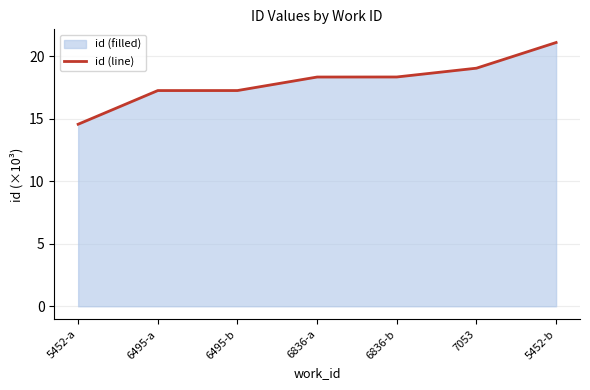

Reading left to right, extract all data points from this chart.

14.6	17.3	17.3	18.4	18.4	19.1	21.1